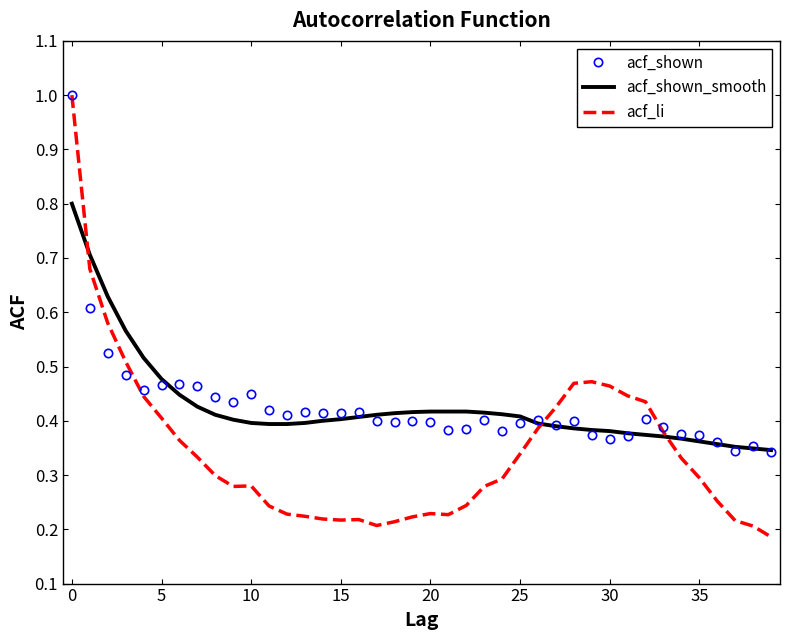

What is the highest value of the acf_shown_smooth series?

0.8